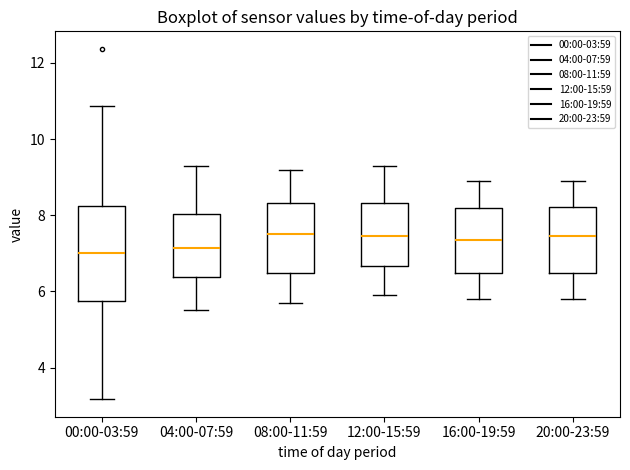

Reading left to right, transcribe this box plot: for each box, give where its median line is, the range the box spans, and where its two whiskers end, as read against the y-axis. The values are not printed on the chart, so give them approximately, as read against the axis.

00:00-03:59: median 7.0, box 5.8 to 8.2, whiskers 3.2 to 10.8
04:00-07:59: median 7.2, box 6.4 to 8.0, whiskers 5.6 to 9.4
08:00-11:59: median 7.6, box 6.4 to 8.4, whiskers 5.8 to 9.2
12:00-15:59: median 7.4, box 6.6 to 8.4, whiskers 6.0 to 9.4
16:00-19:59: median 7.4, box 6.4 to 8.2, whiskers 5.8 to 9.0
20:00-23:59: median 7.4, box 6.4 to 8.2, whiskers 5.8 to 9.0